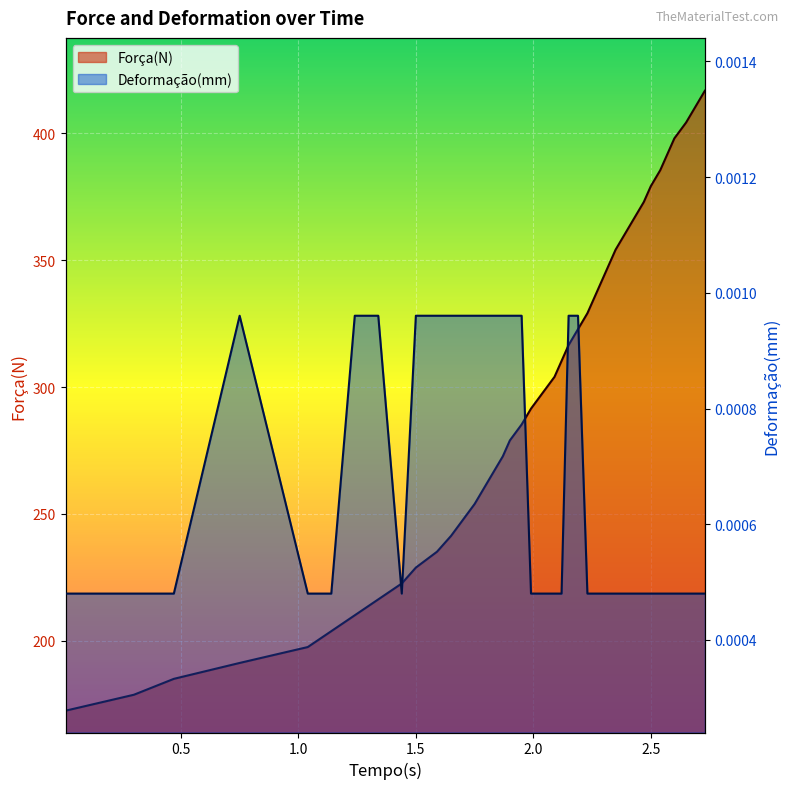

Is it true that Força(N) equals 73.3 at 2.32?

False